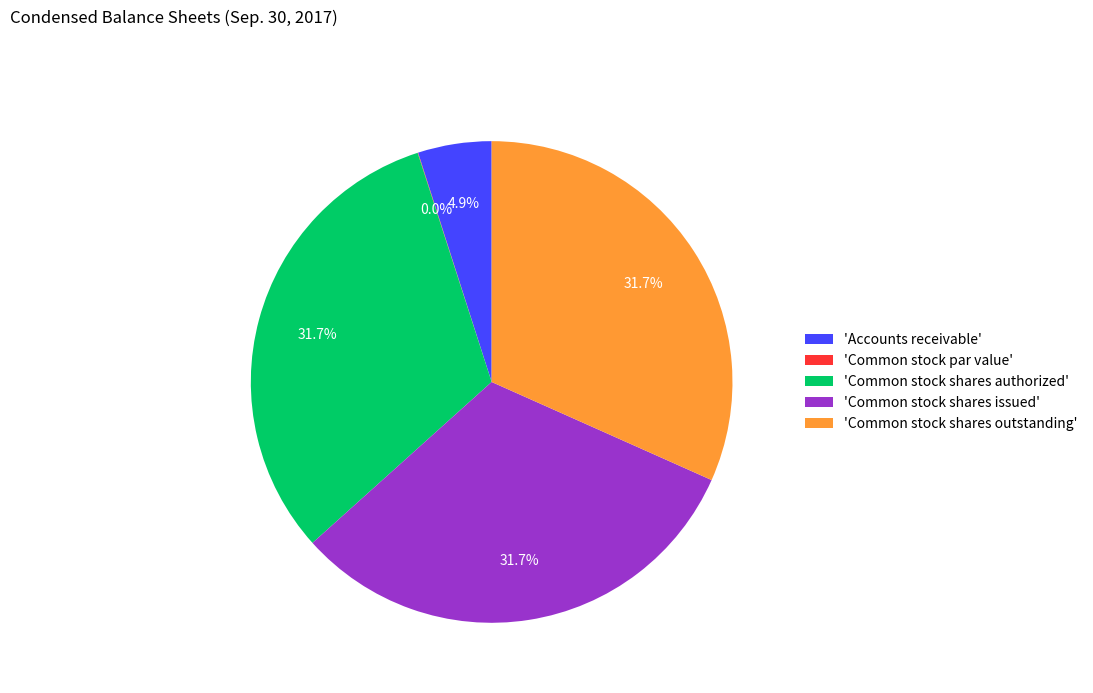

Is there any slice that represents more than half of the pie?

No